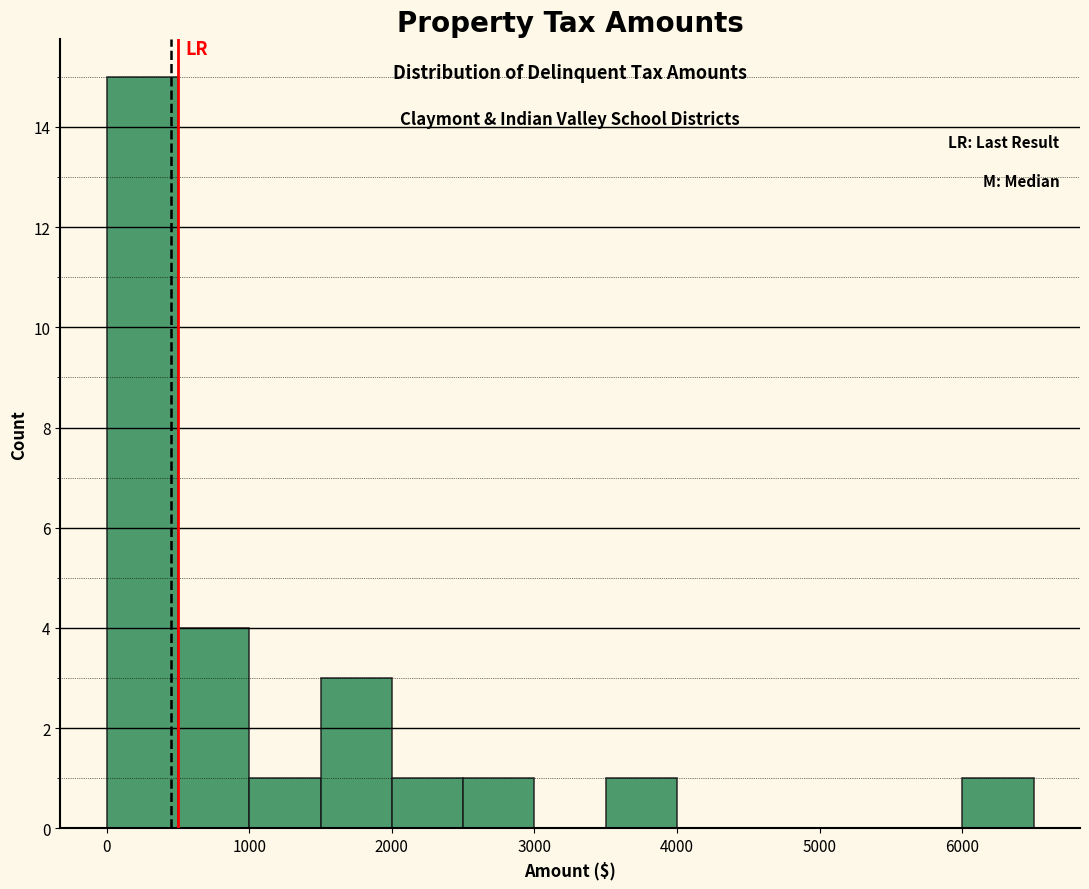

Reading left to right, list every bar in this chart as the range it spans on the x-axis followed by its height. The values are not printed on the chart, so give them approximately, as read against the axis.

0 to 500: 15
500 to 1000: 4
1000 to 1500: 1
1500 to 2000: 3
2000 to 2500: 1
2500 to 3000: 1
3000 to 3500: 0
3500 to 4000: 1
4000 to 4500: 0
4500 to 5000: 0
5000 to 5500: 0
5500 to 6000: 0
6000 to 6500: 1